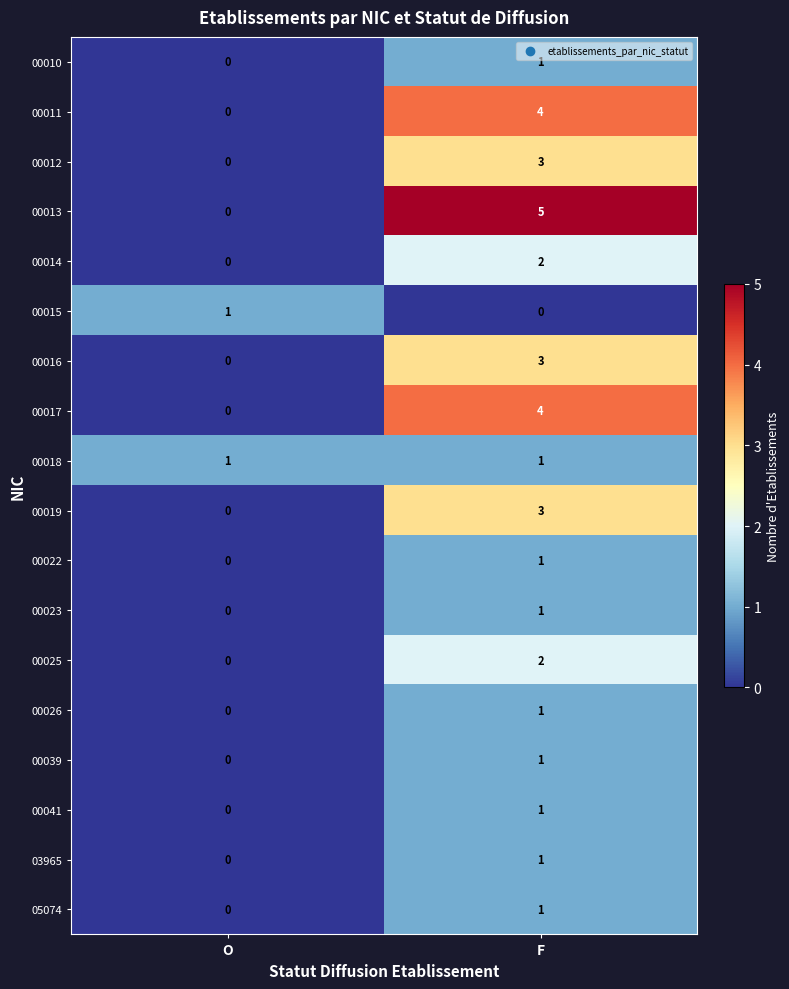

Which label corresponds to the largest value in the chart?

F